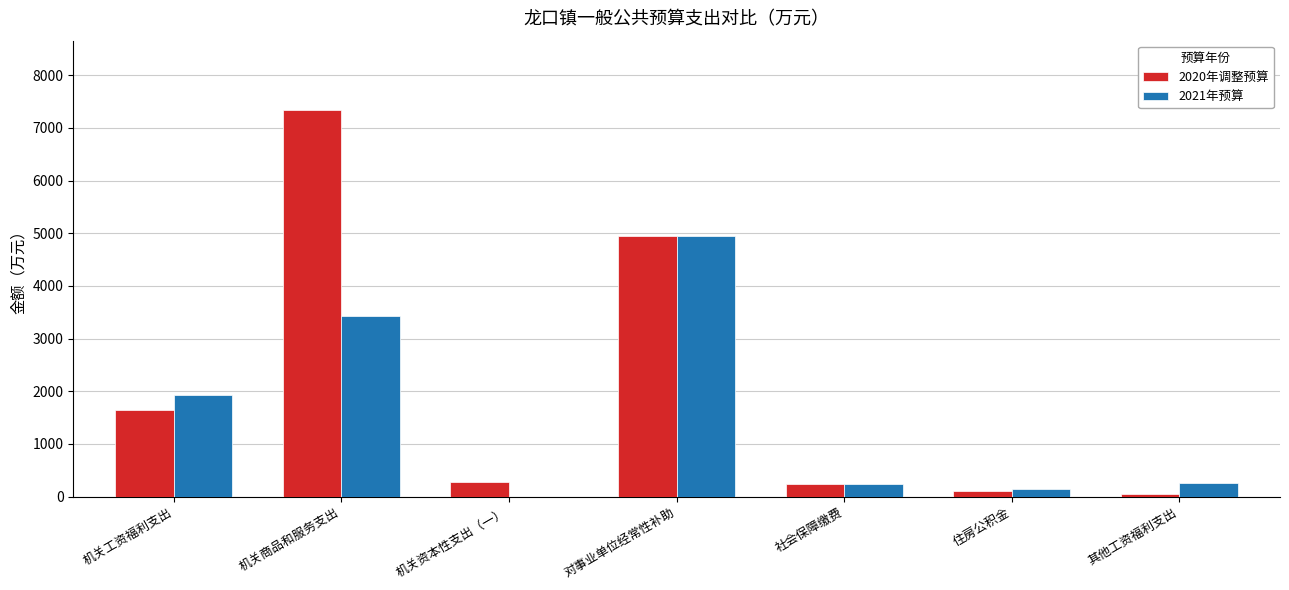

Which series has the largest total across all categories?

2020年调整预算